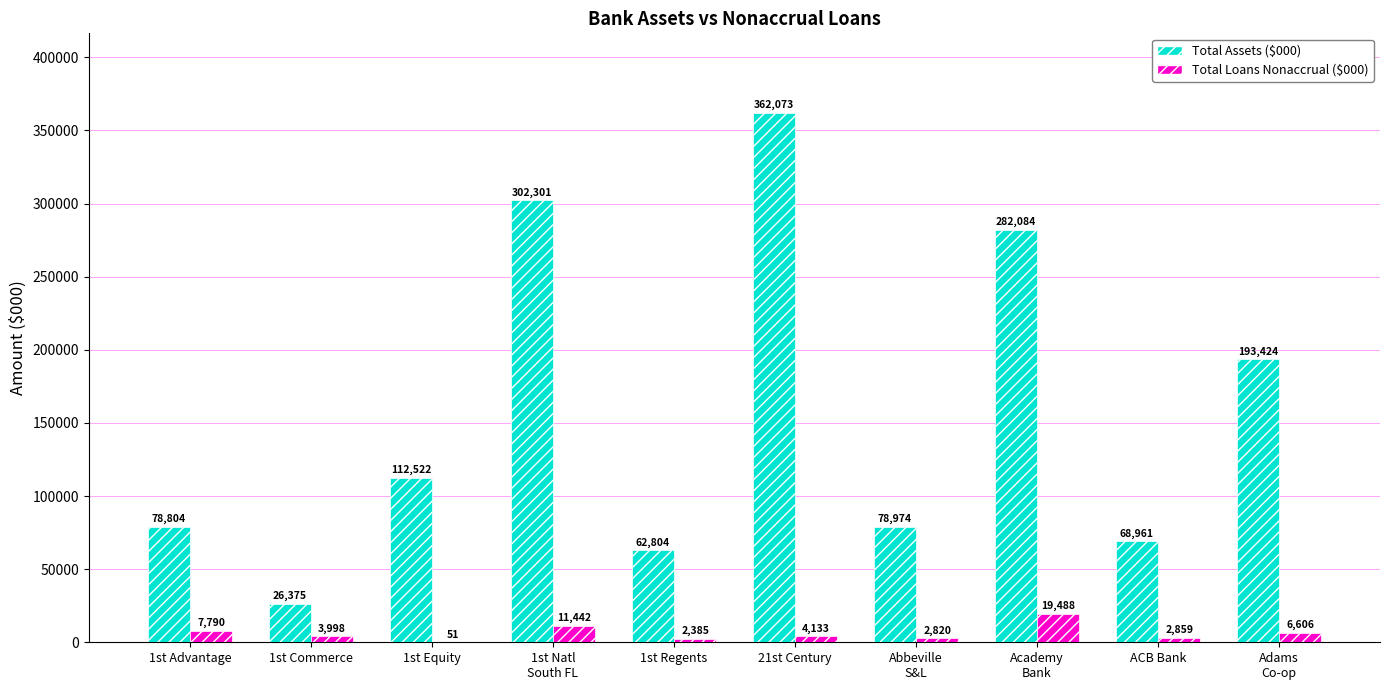

How many groups of bars are there?

10